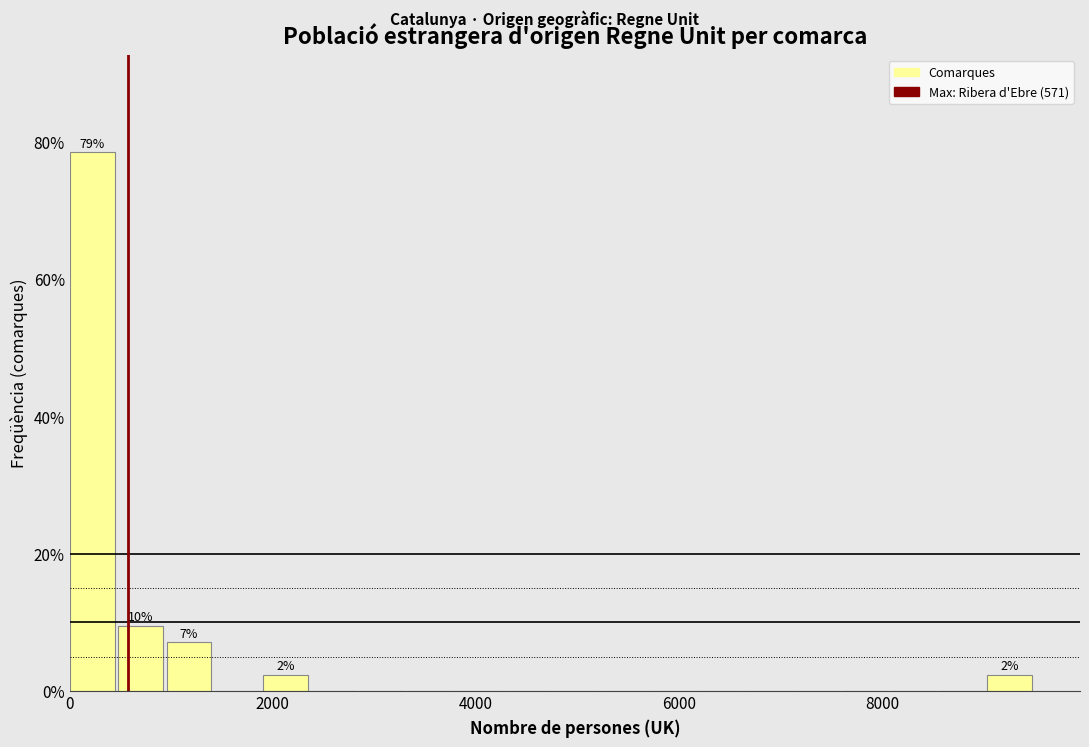

Read against the x-axis, roughly where is the centre of the tallest bar?

200